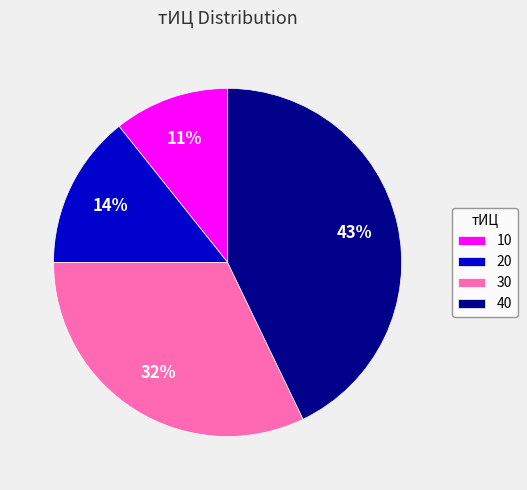

Is the sum of 10 and 40 greater than half?

Yes